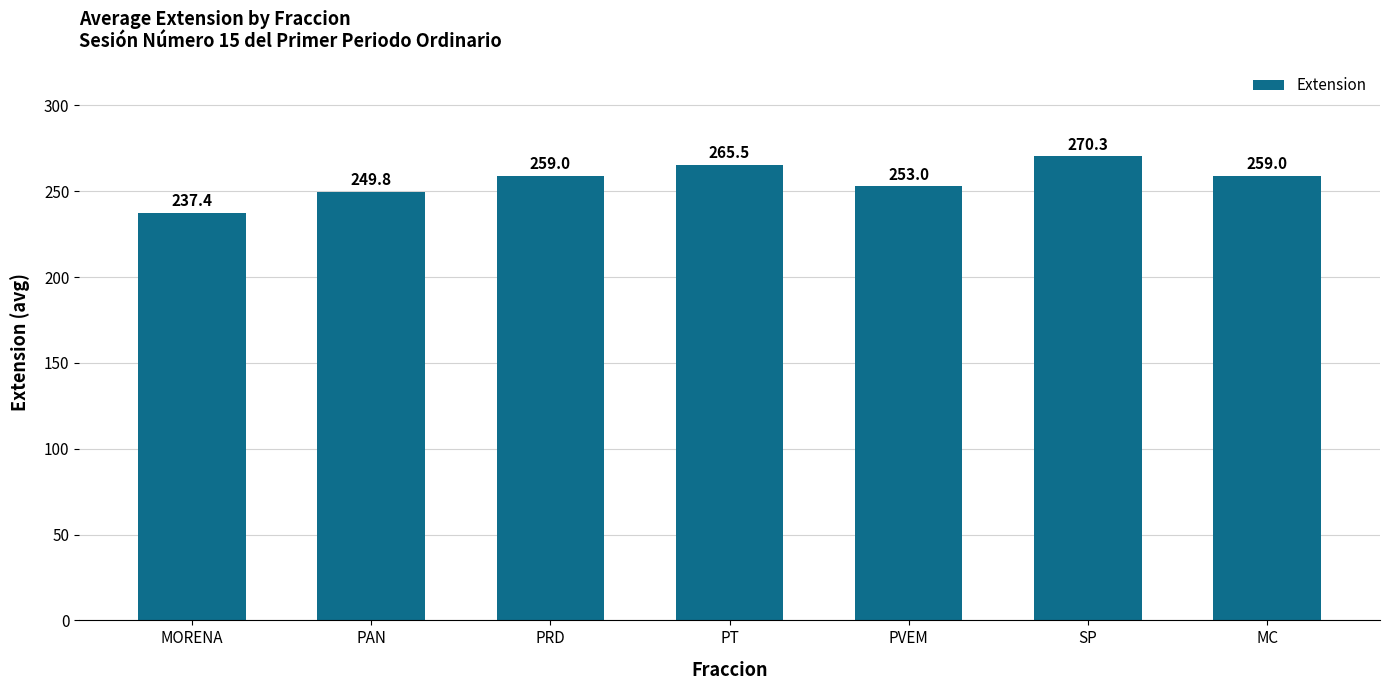

What is the label of the 6th bar from the right?

PAN